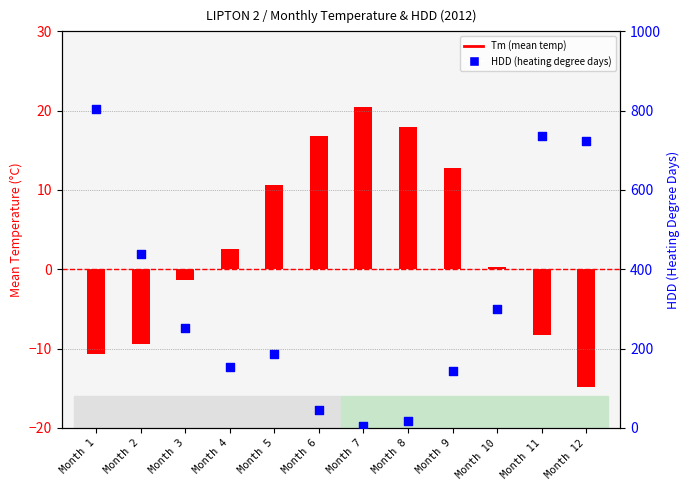

Which series contains the lowest Y value?

Tm (mean temp)